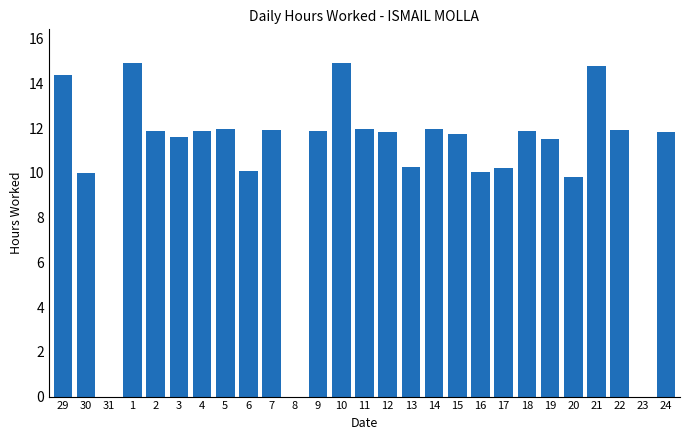

The value at 19 is 2.8. True or false?

False